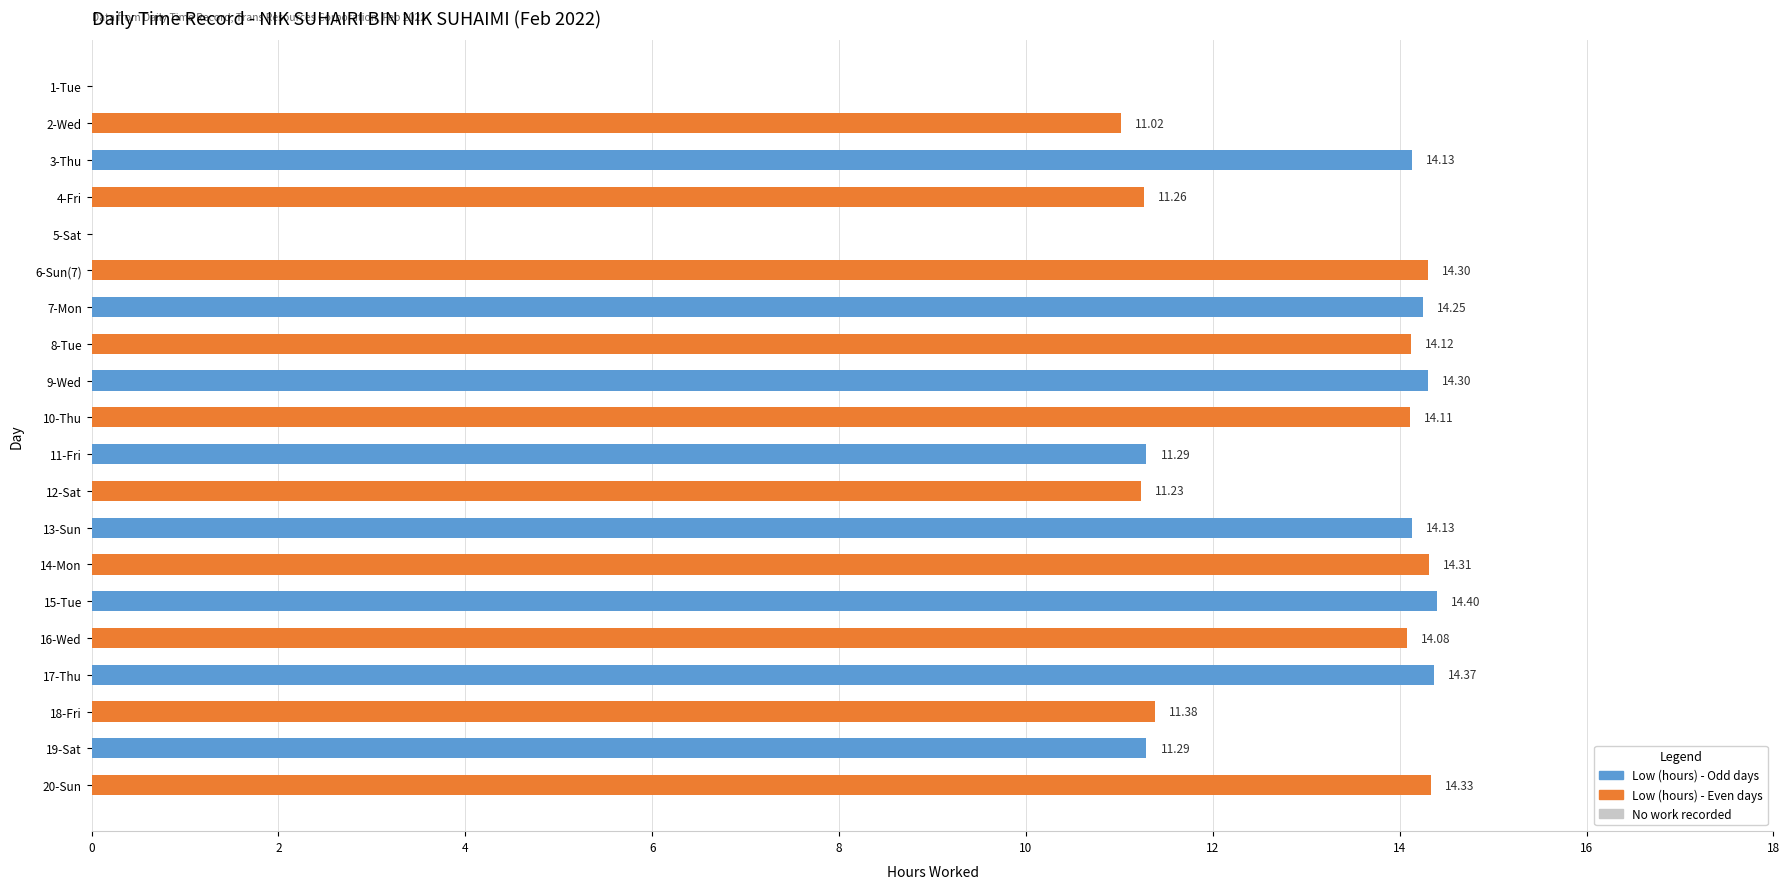

Between 15-Tue and 14-Mon, which is larger?

15-Tue